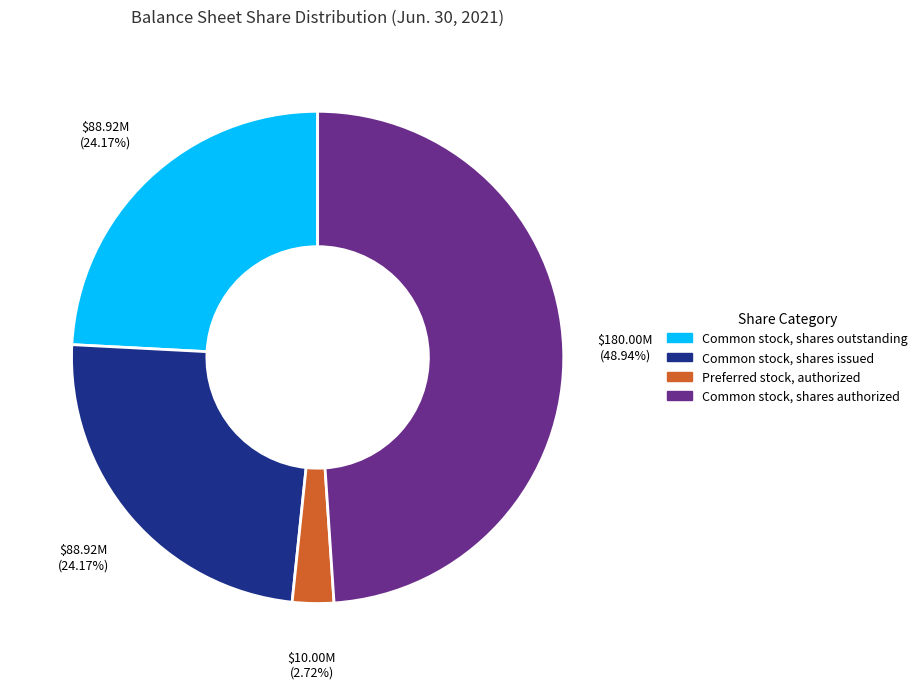

Combined, do Preferred stock, authorized and Common stock, shares authorized account for over 50%?

Yes